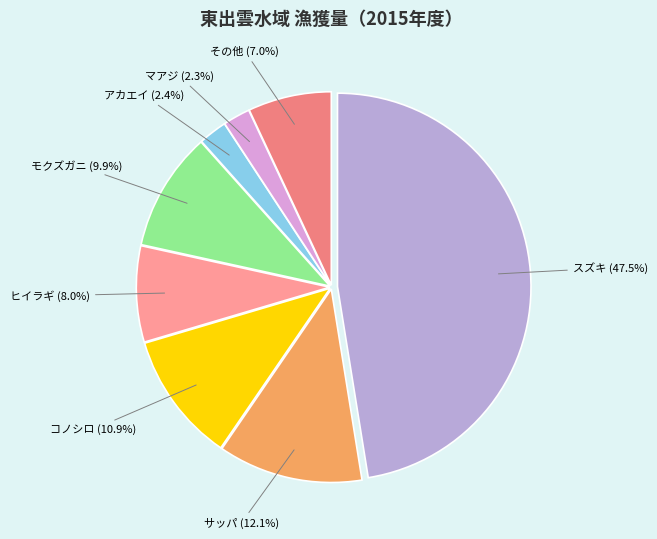

Count the number of slices in the pie.

8